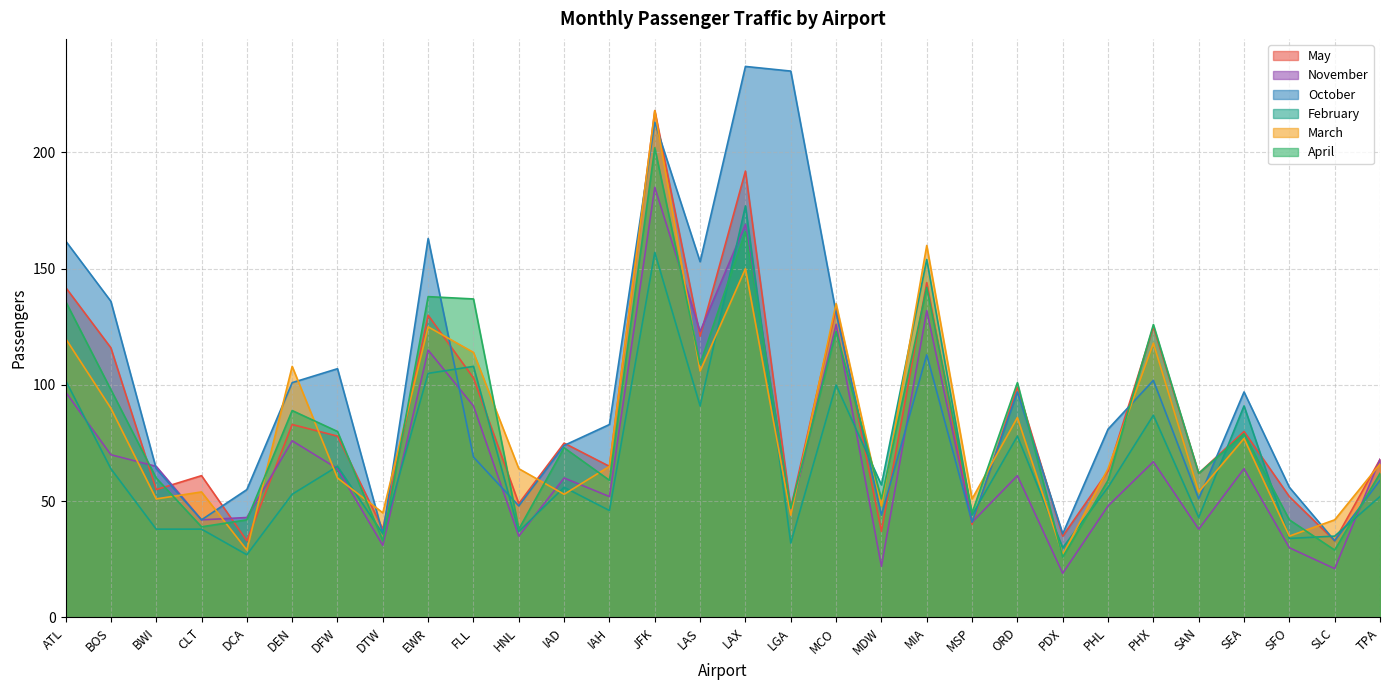

At how many categories does at least one series exceed 134?

10